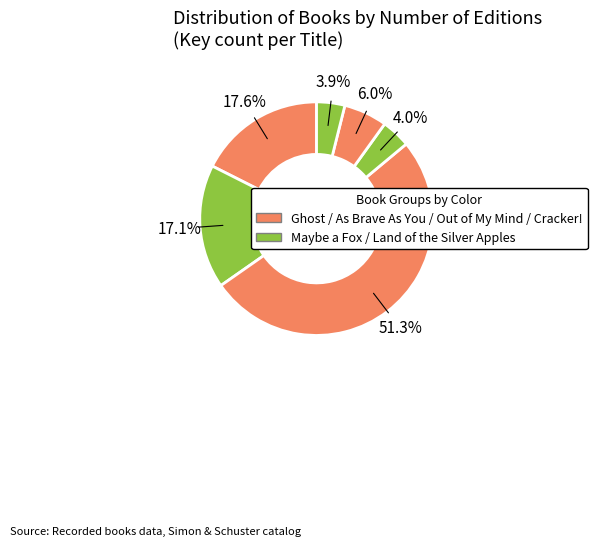

How many slices are in this pie chart?

6